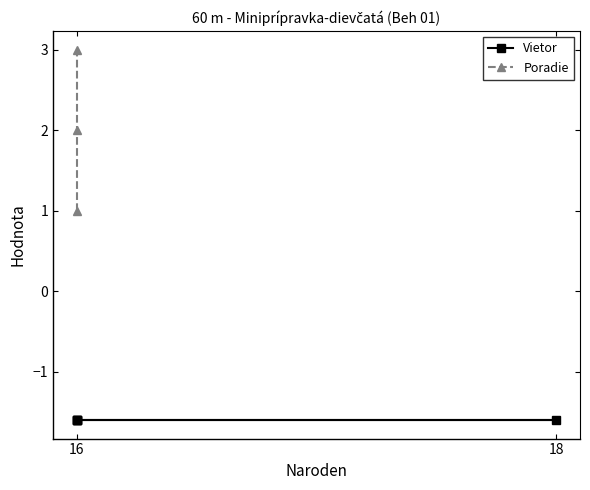

Does the chart display data point markers on the line(s)?

Yes